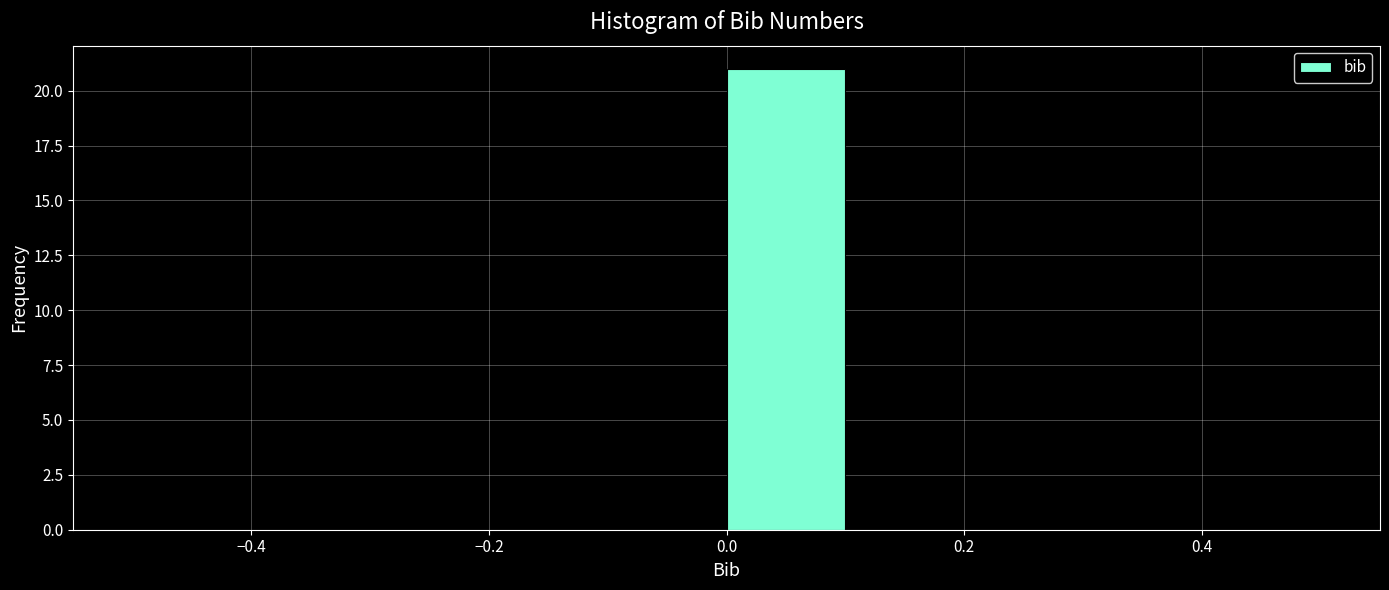

Reading left to right, list every bar in this chart as the range it spans on the x-axis followed by its height. The values are not printed on the chart, so give them approximately, as read against the axis.

-0.5 to -0.4: 0
-0.4 to -0.3: 0
-0.3 to -0.2: 0
-0.2 to -0.1: 0
-0.1 to 0.0: 0
0.0 to 0.1: 21
0.1 to 0.2: 0
0.2 to 0.3: 0
0.3 to 0.4: 0
0.4 to 0.5: 0